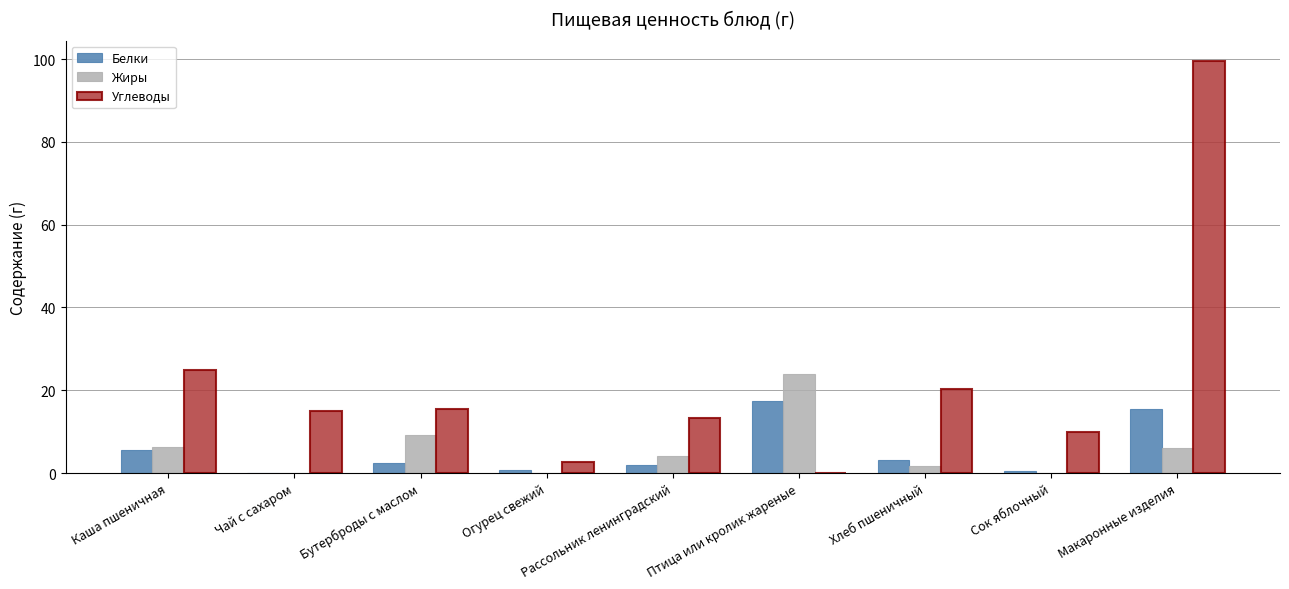

Are the bars grouped side by side (vs. stacked)?

Yes